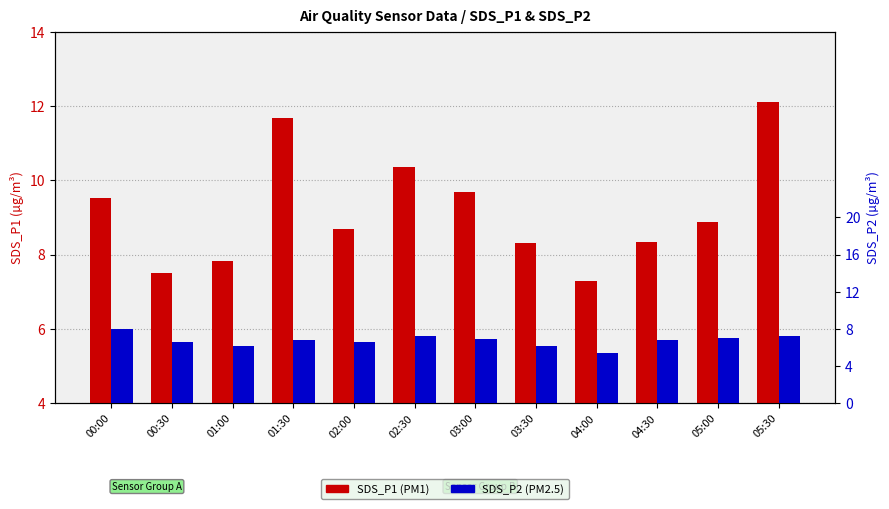

How many groups of bars are there?

12